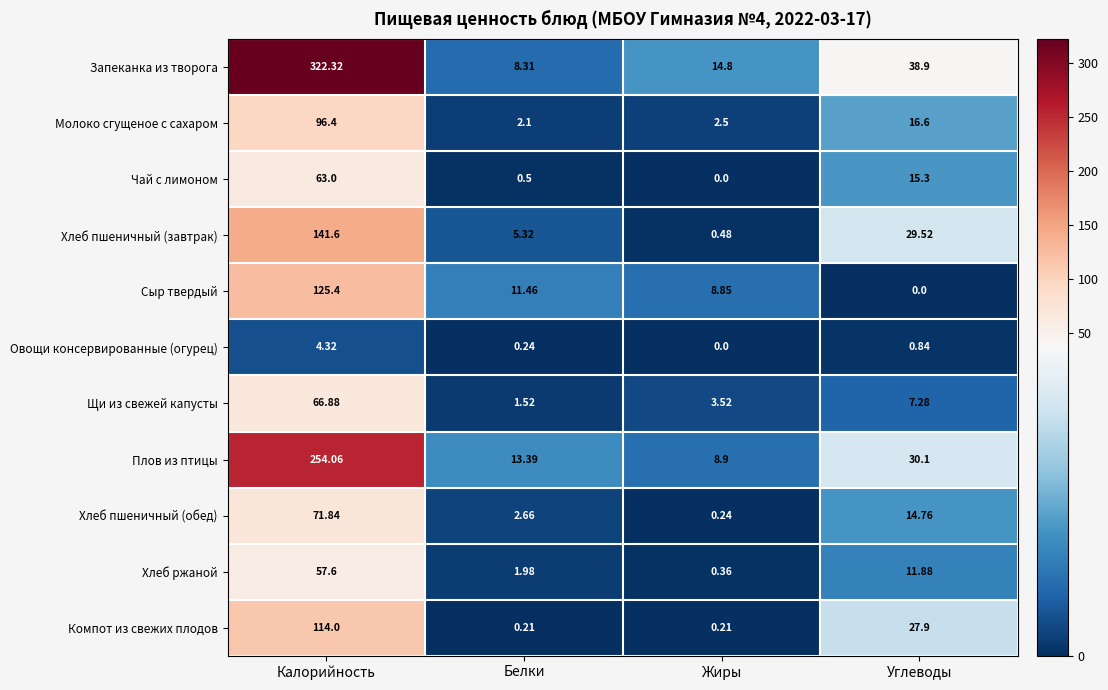

At which category is the sum across all series the highest?

Калорийность